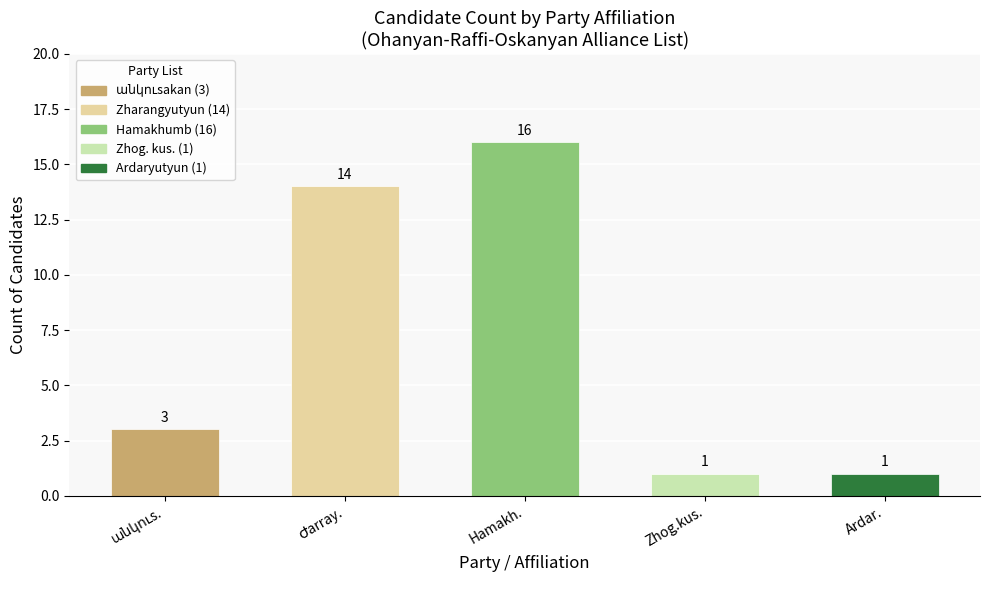

What is the greatest value displayed?

16